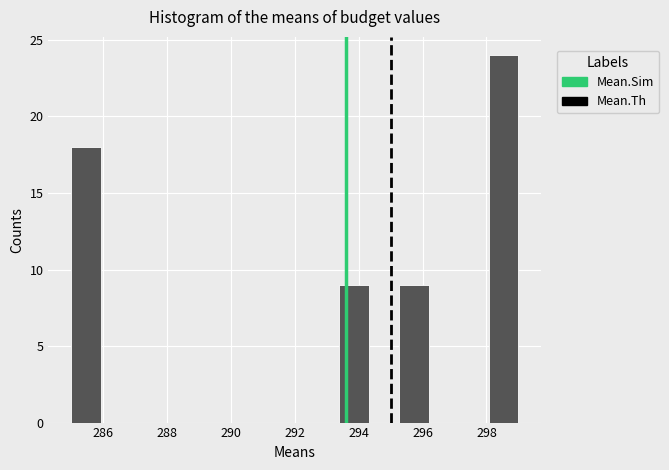

How tall is the bar that spans 285.0 to 286.0 on the x-axis? Neither the bar edges nor the heights are printed on the chart, so give them approximately, as read against the axes.

18